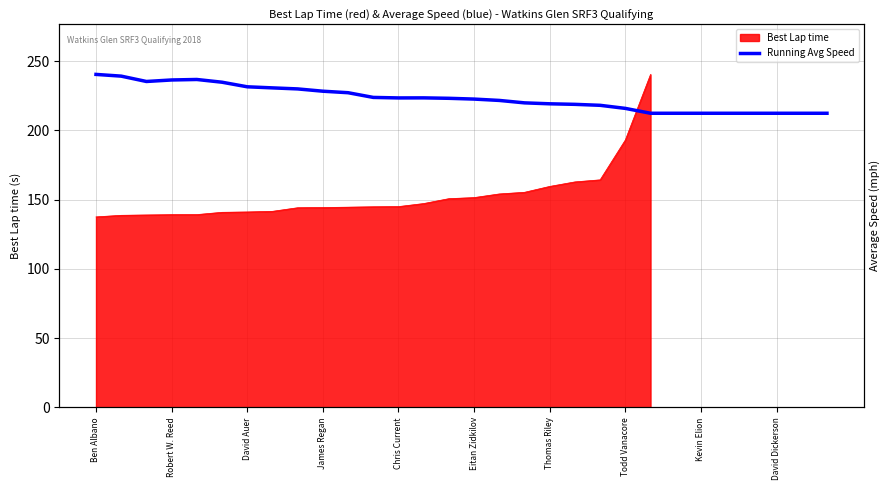

Which category has the highest value across all series?

Ben Albano